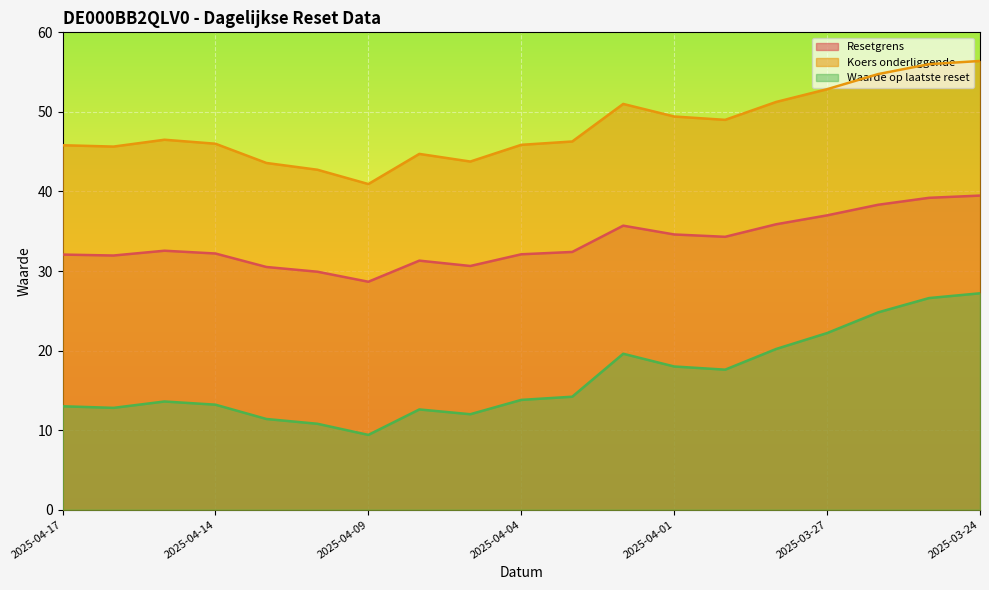

At which label is Koers onderliggende closest to 48?

2025-03-31